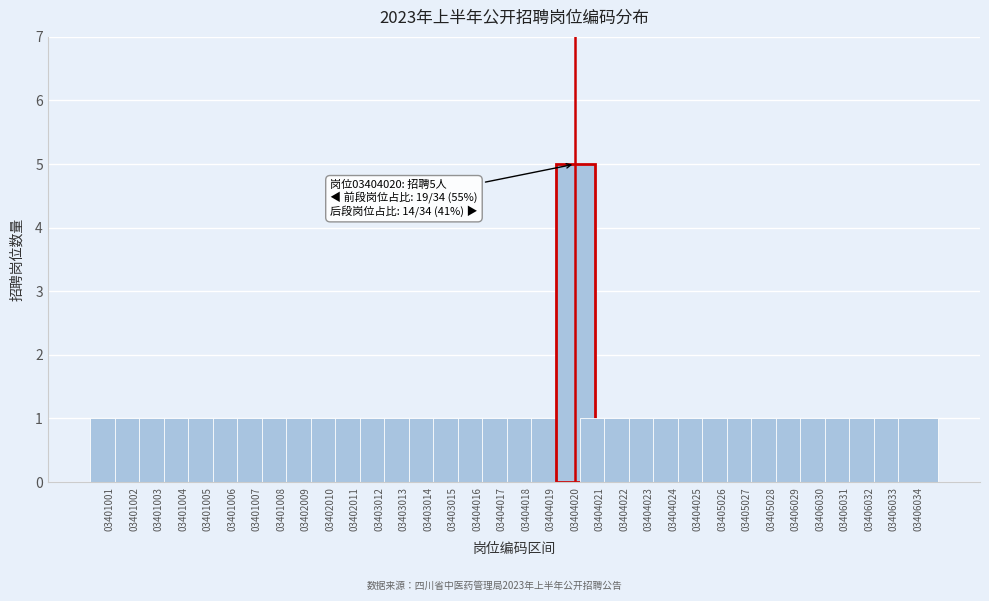

What is the difference between the maximum and minimum values?

4